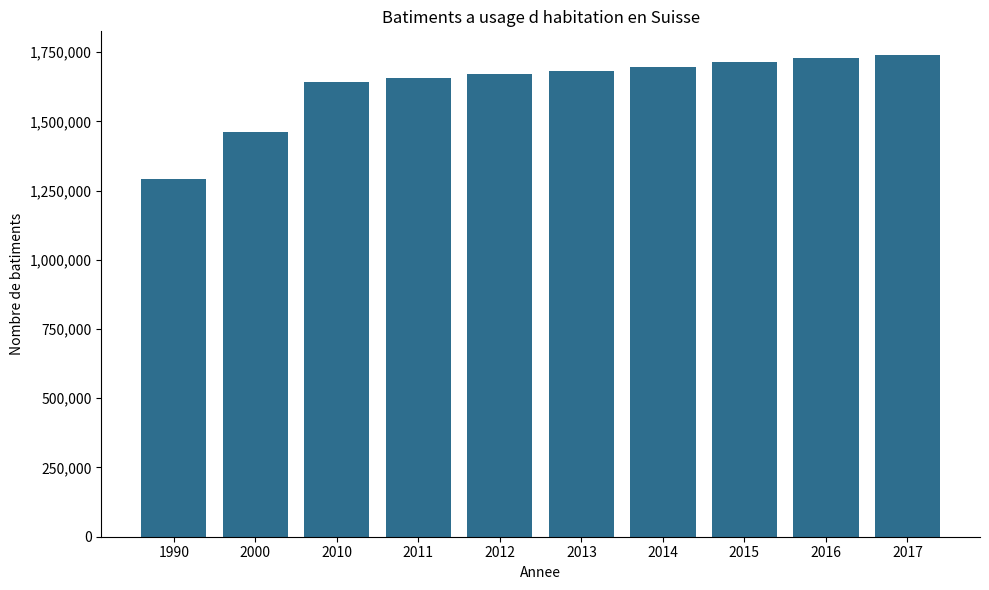

What is the difference between the maximum and minimum values?

445716